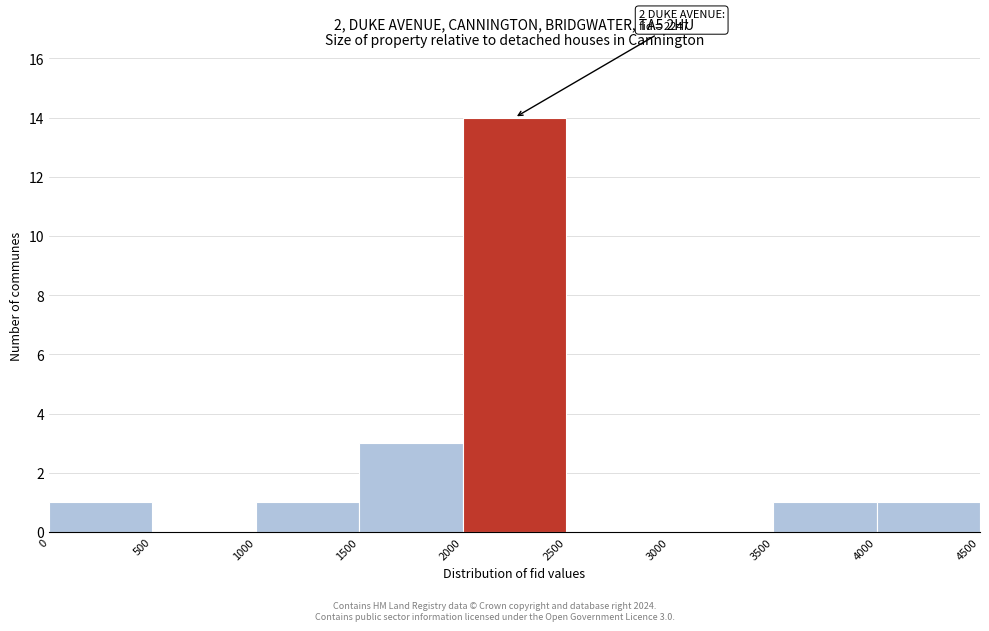

Over which range of the x-axis is the bar tallest?

2000 to 2500